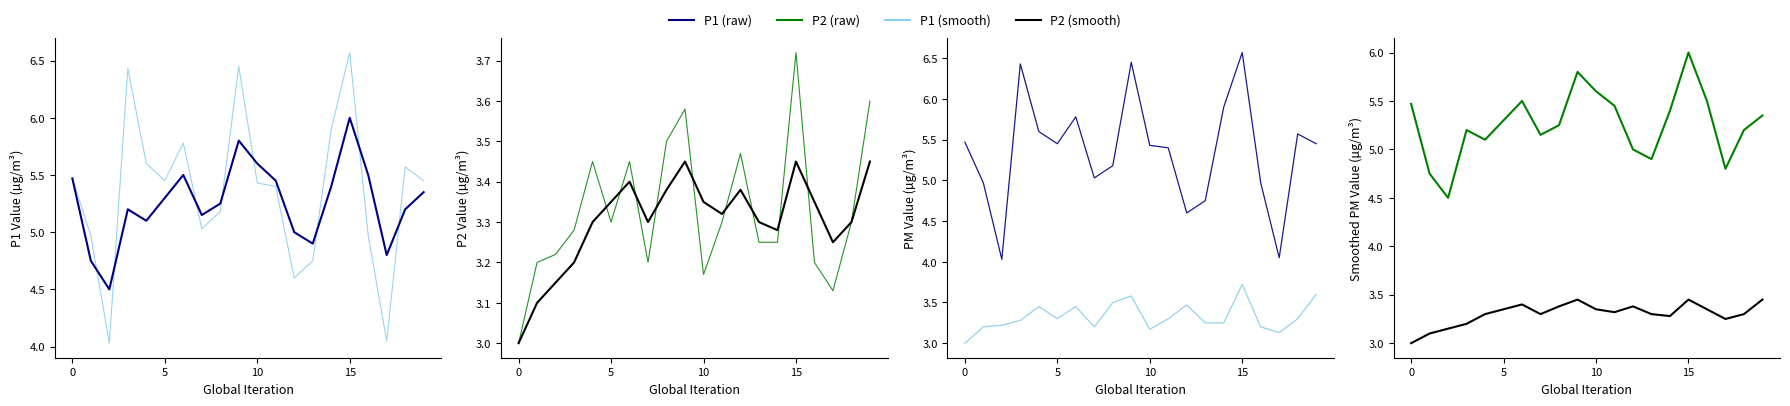

How many interior local valleys does the P2 (smooth) series have?

4